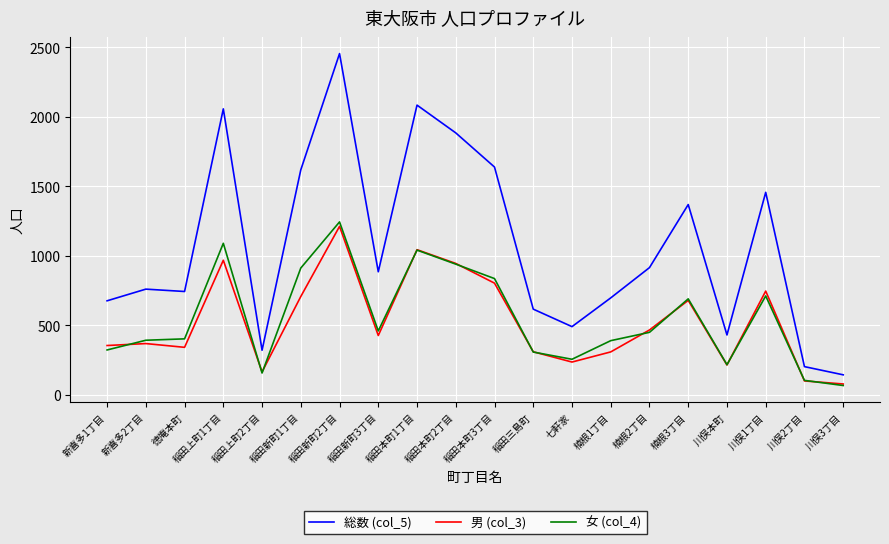

What is the greatest value displayed?

2456